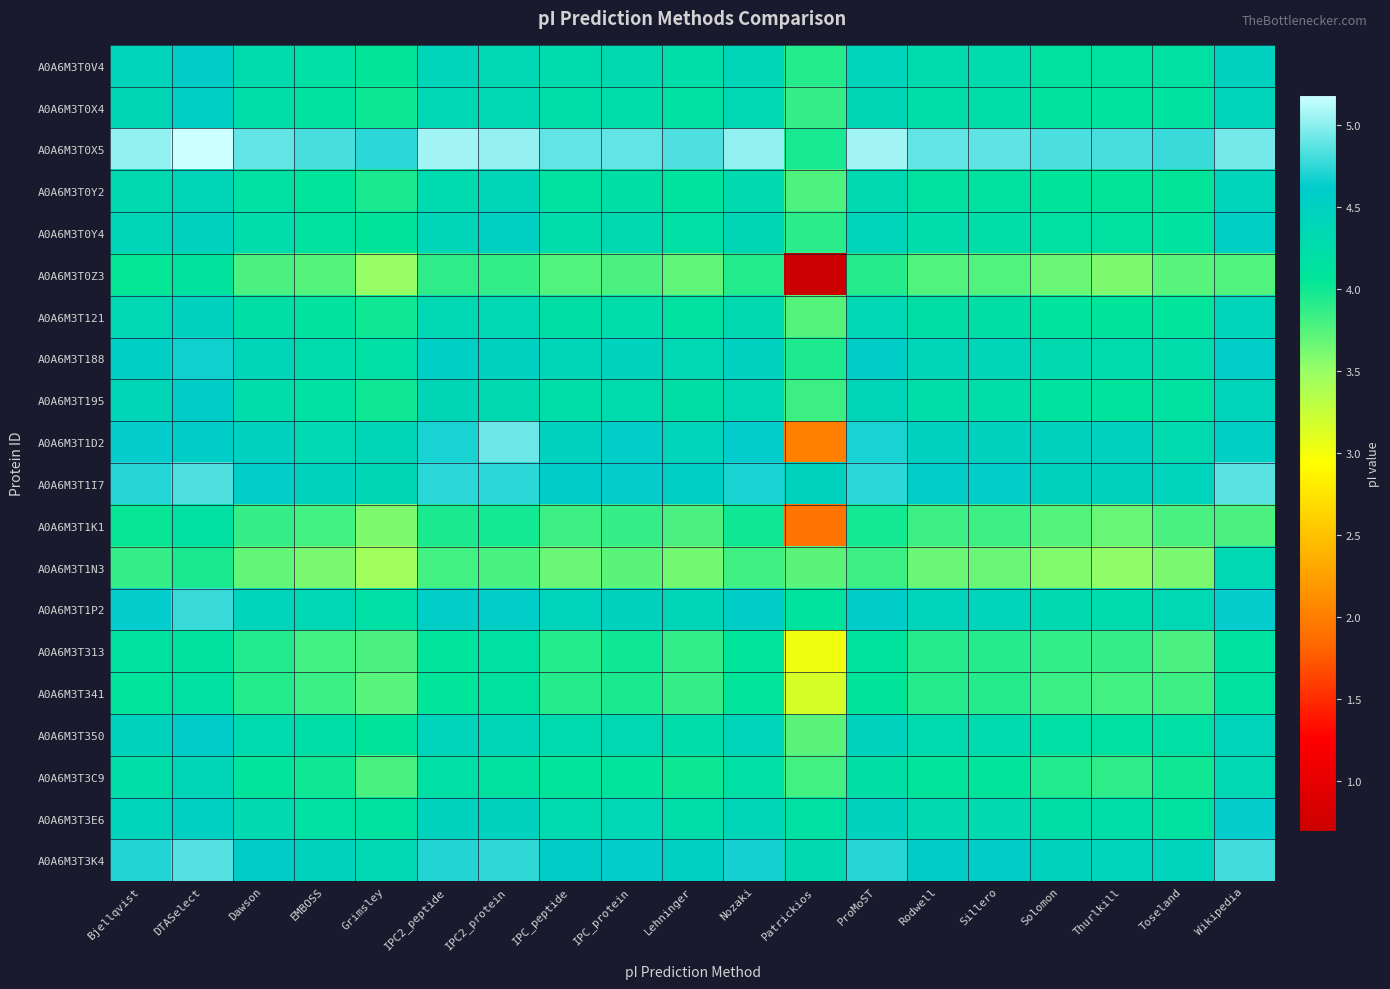

Rank the series at Thurlkill from highest to lowest value.

A0A6M3T0X5, A0A6M3T1D2, A0A6M3T1I7, A0A6M3T3K4, A0A6M3T188, A0A6M3T1P2, A0A6M3T3E6, A0A6M3T350, A0A6M3T0Y4, A0A6M3T0V4, A0A6M3T0X4, A0A6M3T195, A0A6M3T121, A0A6M3T0Y2, A0A6M3T3C9, A0A6M3T313, A0A6M3T341, A0A6M3T1K1, A0A6M3T0Z3, A0A6M3T1N3